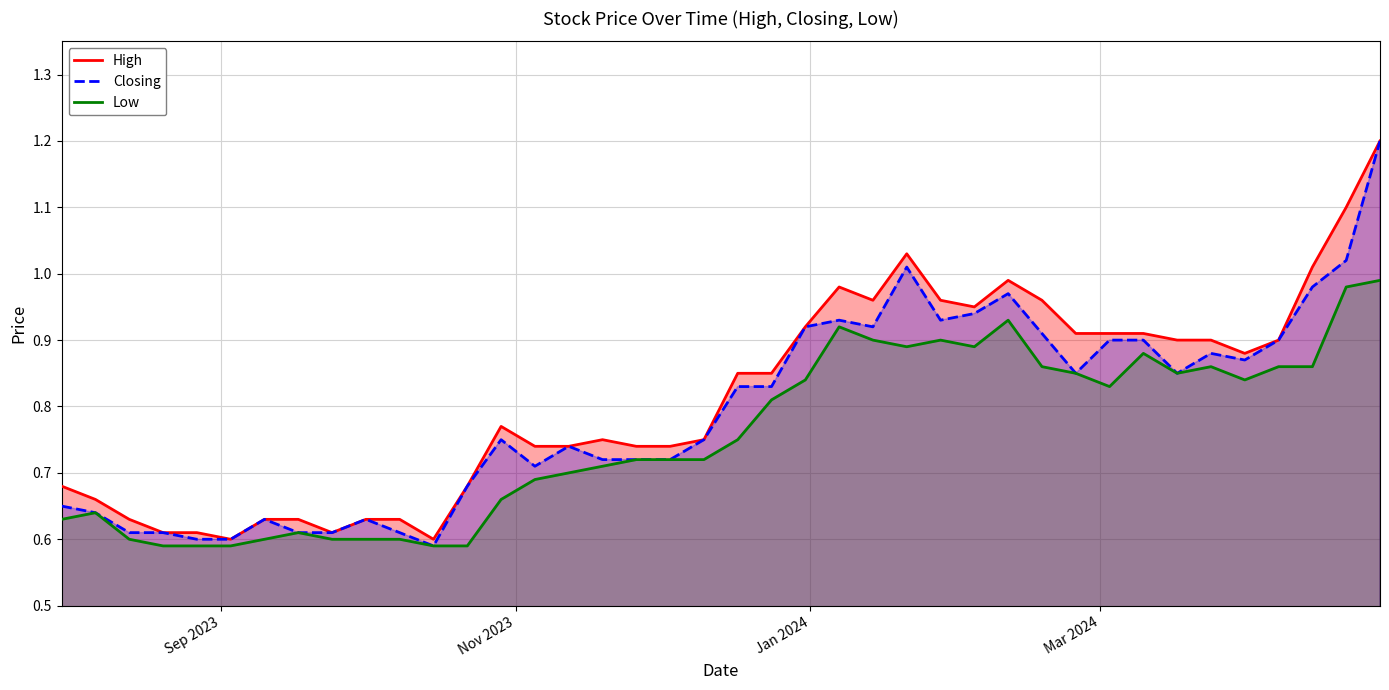

Which series has the widest spread of values?

Closing